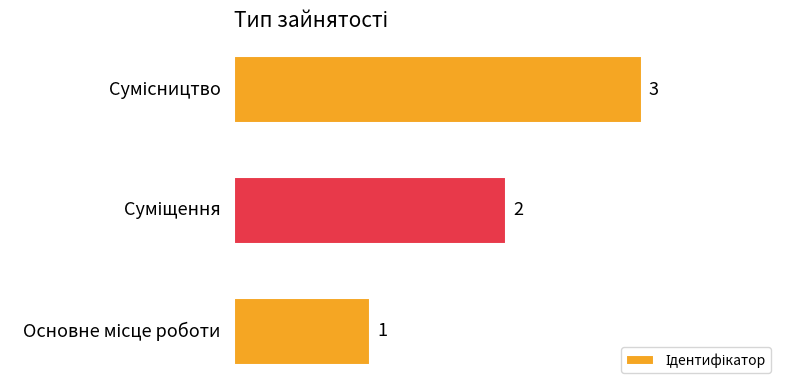

What is the sum of all values?

6